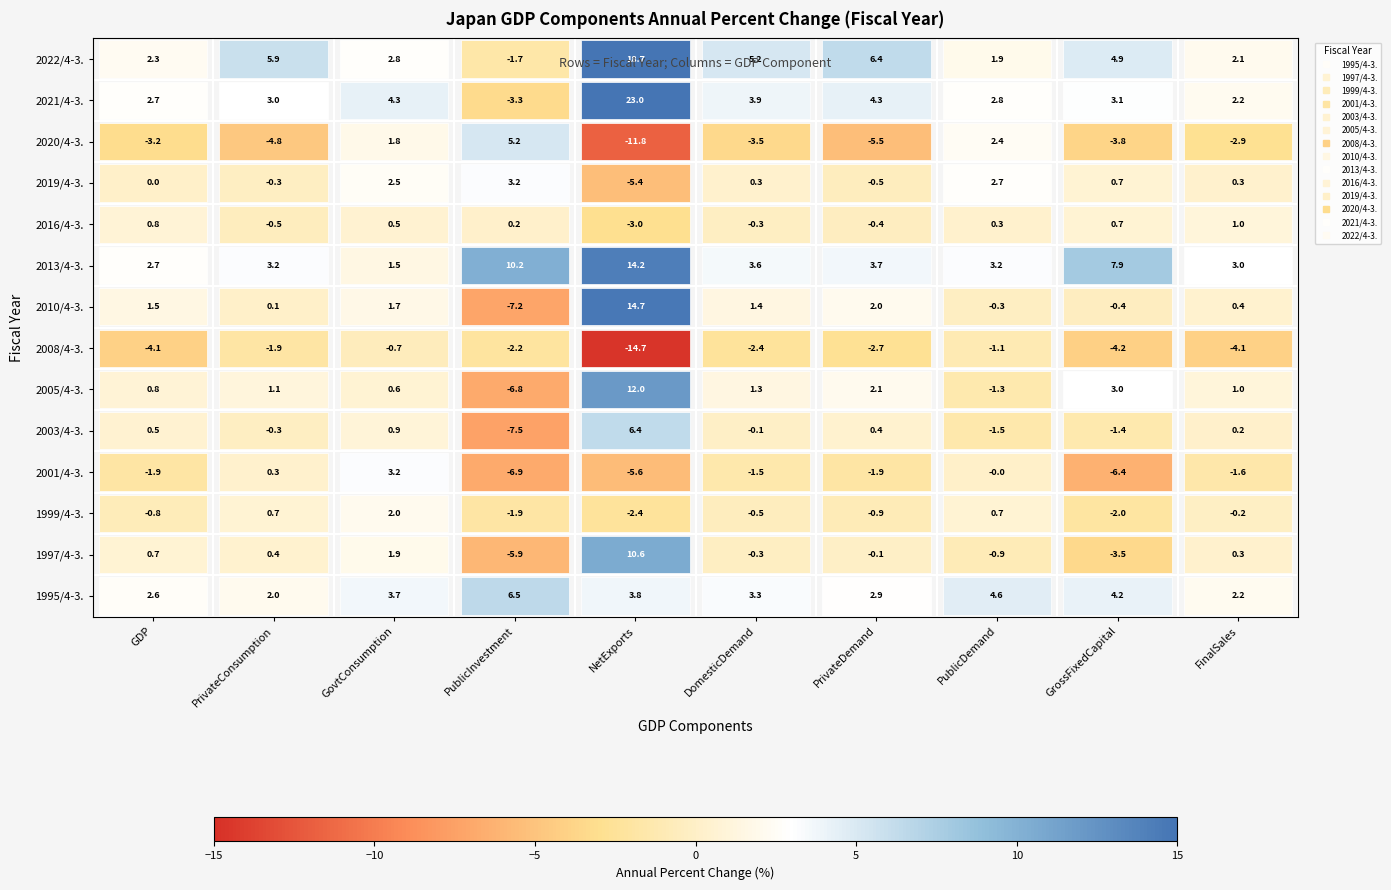

Rank the series at 2 from highest to lowest value.

2021/4-3., 1995/4-3., 2001/4-3., 2022/4-3., 2019/4-3., 1999/4-3., 1997/4-3., 2020/4-3., 2010/4-3., 2013/4-3., 2003/4-3., 2005/4-3., 2016/4-3., 2008/4-3.